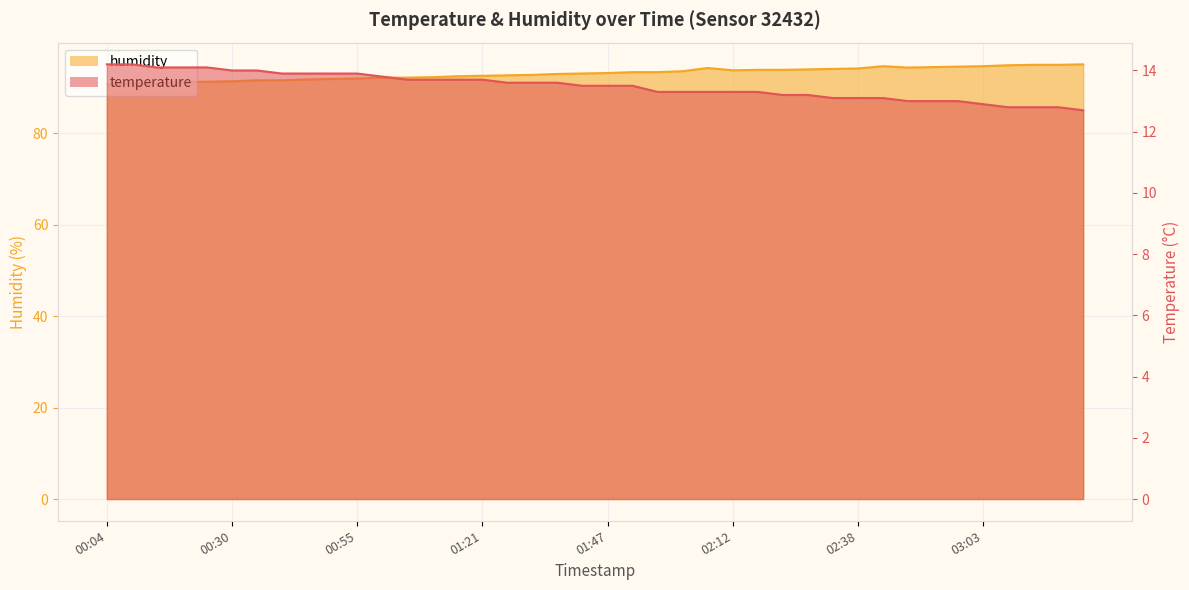

Which series has the largest total across all categories?

humidity